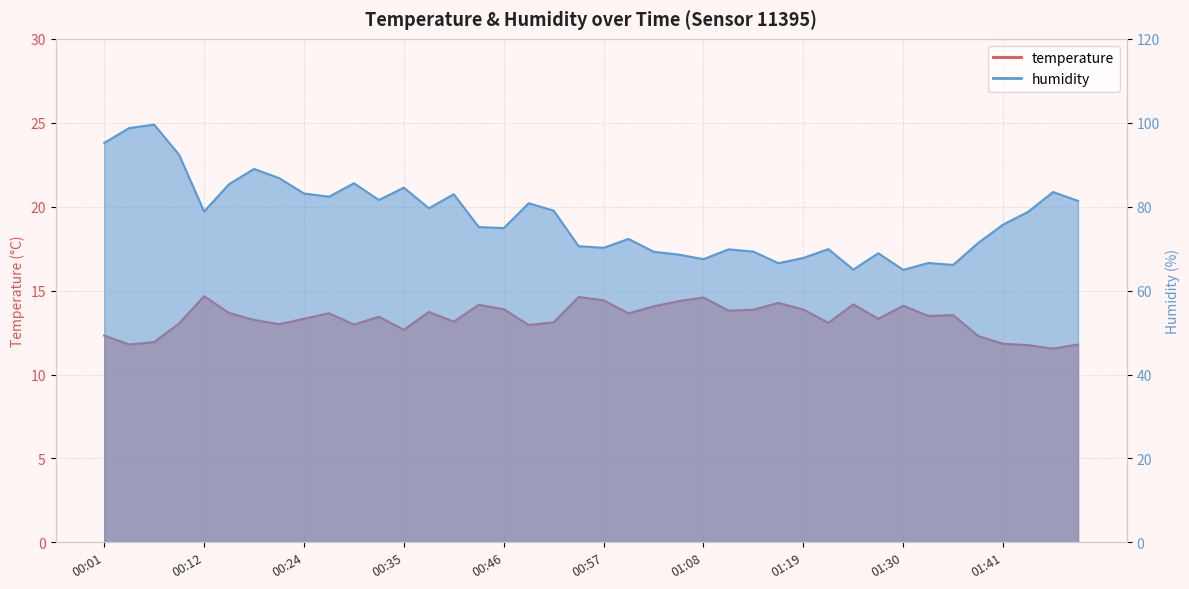

Rank the categories by temperature value from highest to lowest.

00:12, 00:54, 01:08, 00:57, 01:05, 01:16, 01:24, 00:43, 01:30, 01:02, 00:46, 01:19, 01:13, 01:11, 00:37, 00:15, 00:26, 01:00, 01:35, 01:33, 00:32, 00:24, 01:27, 00:18, 00:40, 00:51, 01:22, 00:10, 00:21, 00:29, 00:49, 00:35, 00:01, 01:38, 00:07, 01:41, 00:04, 01:49, 01:44, 01:47